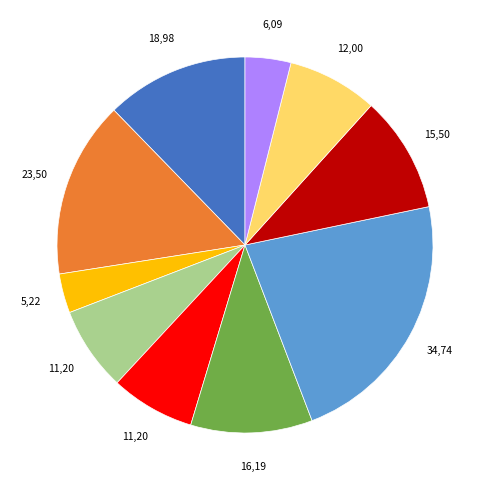

Is there any slice that represents more than half of the pie?

No